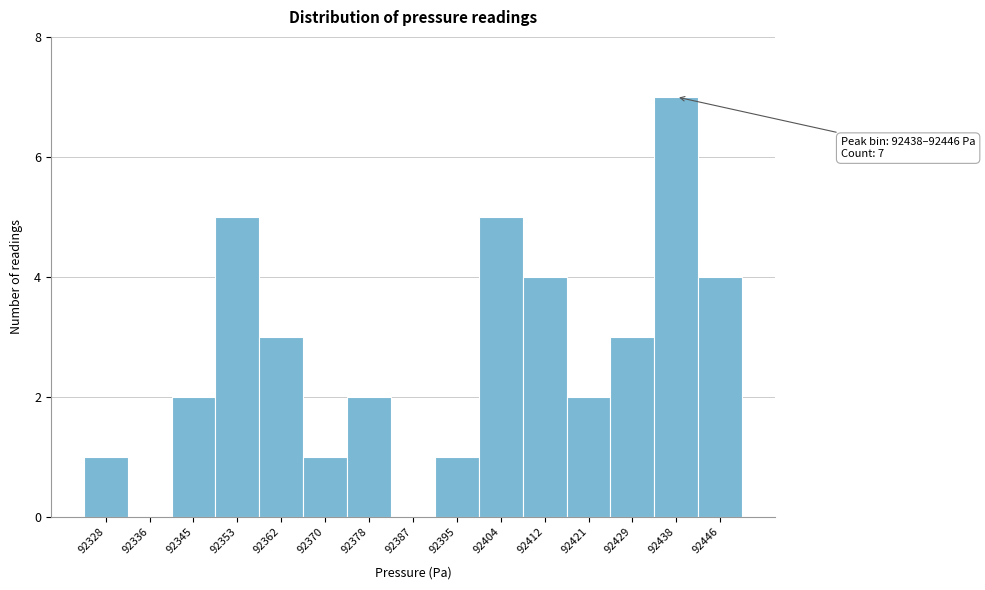

Reading right to left, extract all data points from this chart.

92446=4	92438=7	92429=3	92421=2	92412=4	92404=5	92395=1	92387=0	92378=2	92370=1	92362=3	92353=5	92345=2	92336=0	92328=1